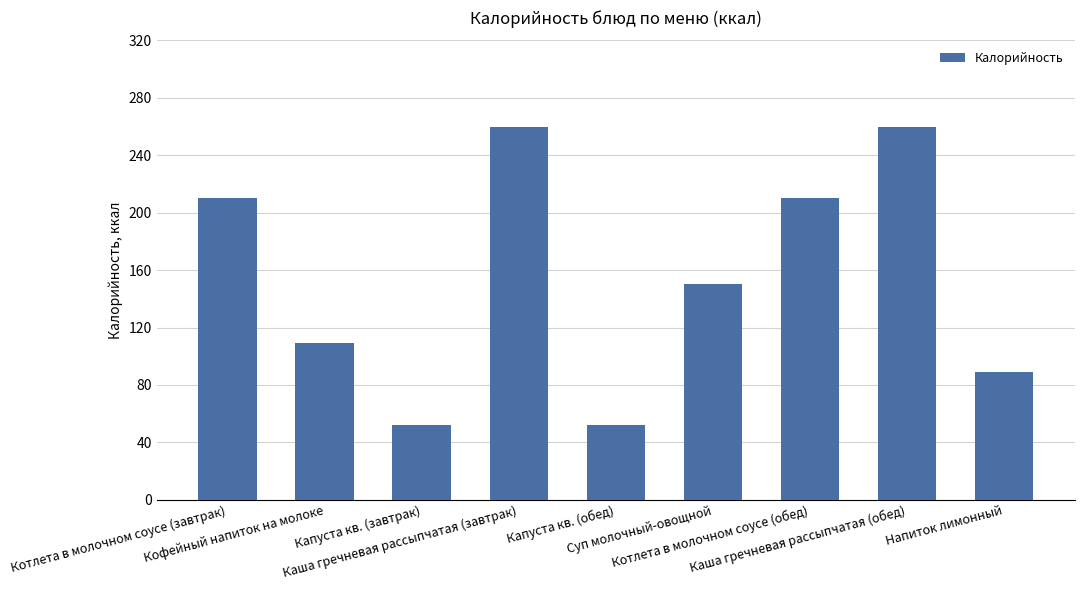

What is the value of the 4th bar from the left?

260